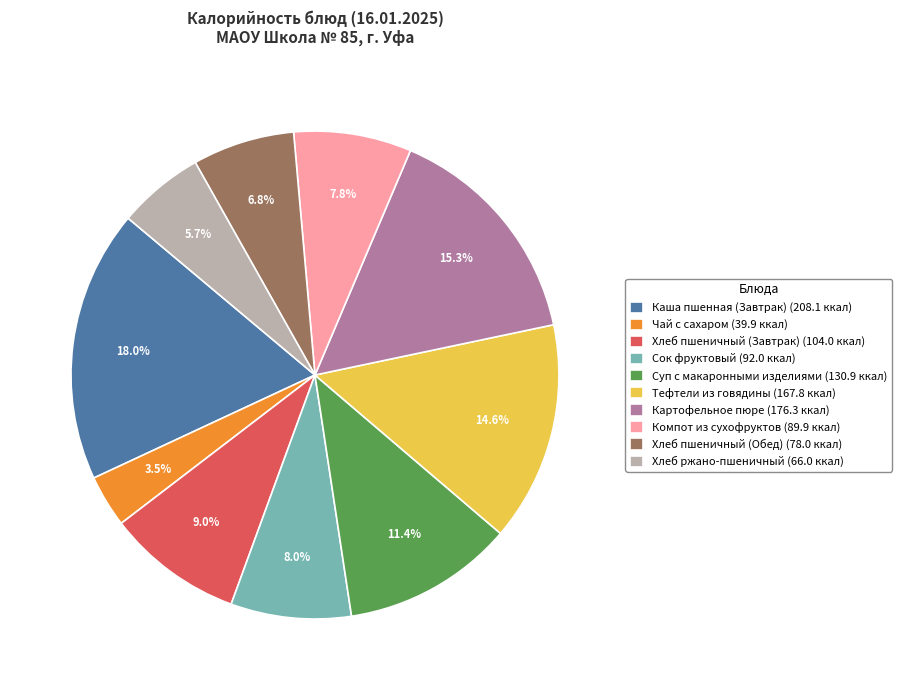

Do Суп с макаронными изделиями and Хлеб ржано-пшеничный together represent more than half of the pie?

No